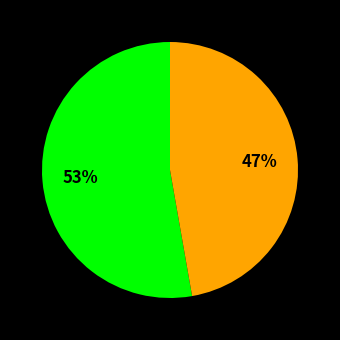

Is there a majority slice in this chart?

Yes